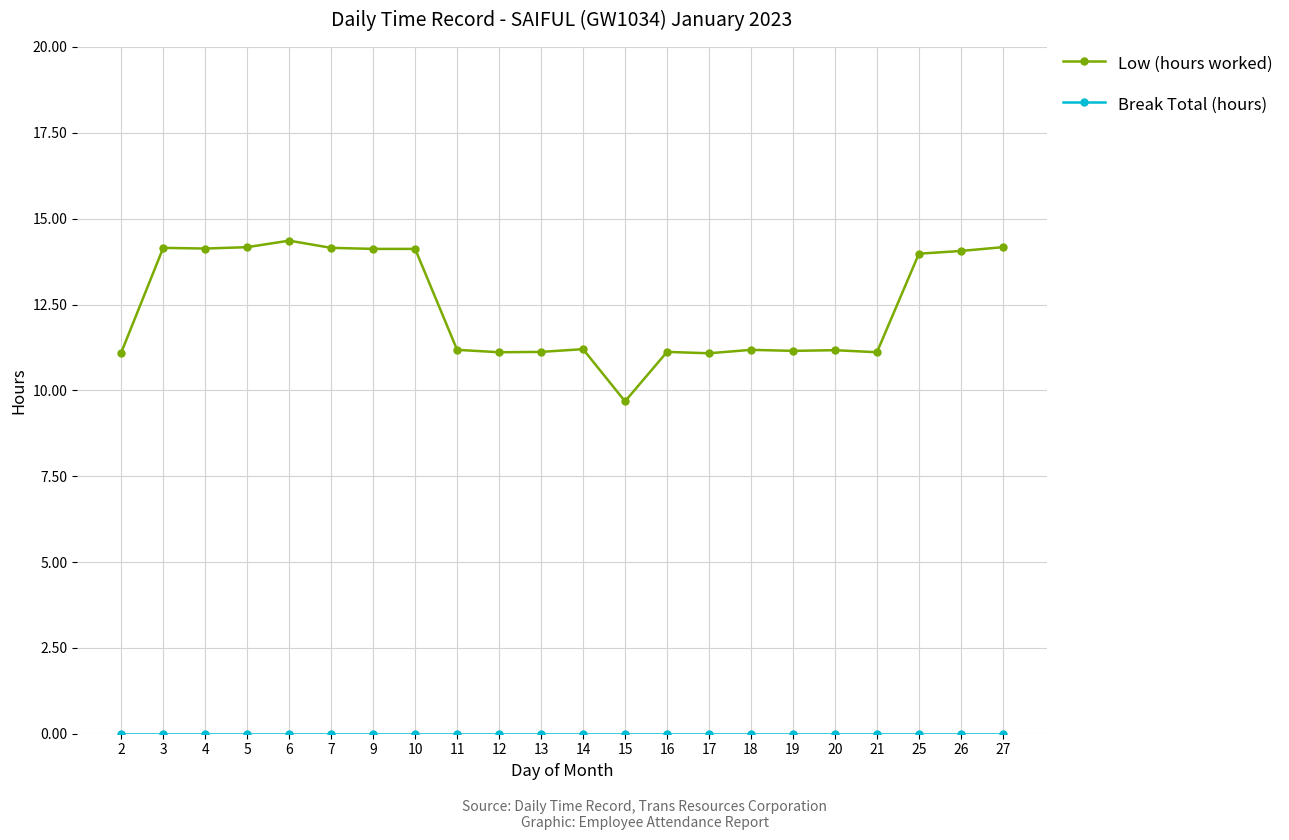

Between 7 and 19, which series saw the biggest shift?

Low (hours worked)